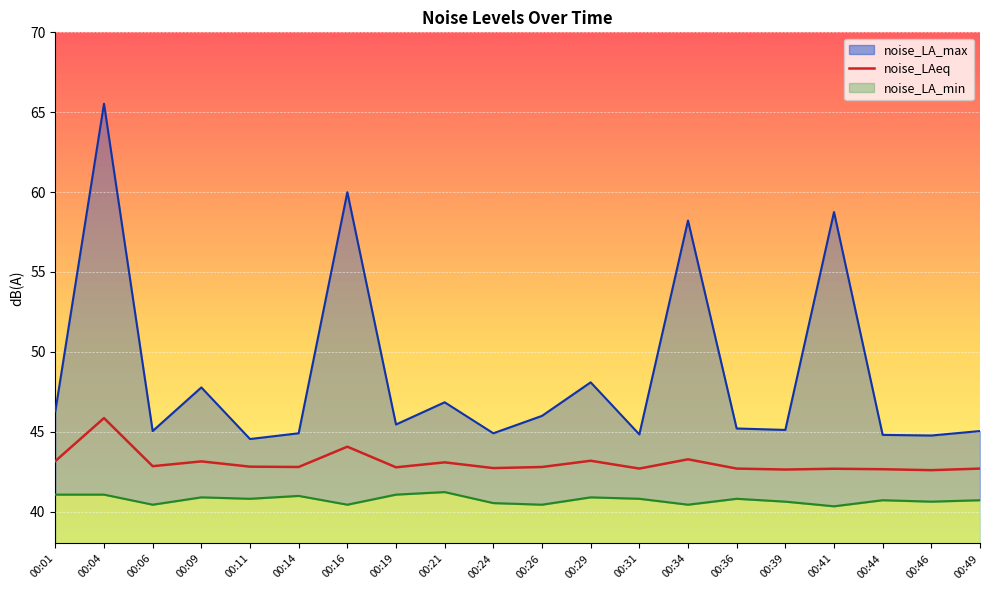

Reading left to right, transcribe all the data shown in this chart.

noise_LA_max: 46.3	65.5	45.0	47.8	44.5	44.9	60.0	45.5	46.8	44.9	46.0	48.1	44.8	58.2	45.2	45.1	58.8	44.8	44.8	45.0
noise_LAeq: 43.2	45.9	42.8	43.1	42.8	42.8	44.1	42.8	43.1	42.7	42.8	43.2	42.7	43.3	42.7	42.6	42.7	42.6	42.6	42.7
noise_LA_min: 41.1	41.1	40.4	40.9	40.8	41.0	40.4	41.1	41.2	40.5	40.4	40.9	40.8	40.4	40.8	40.6	40.3	40.7	40.6	40.7